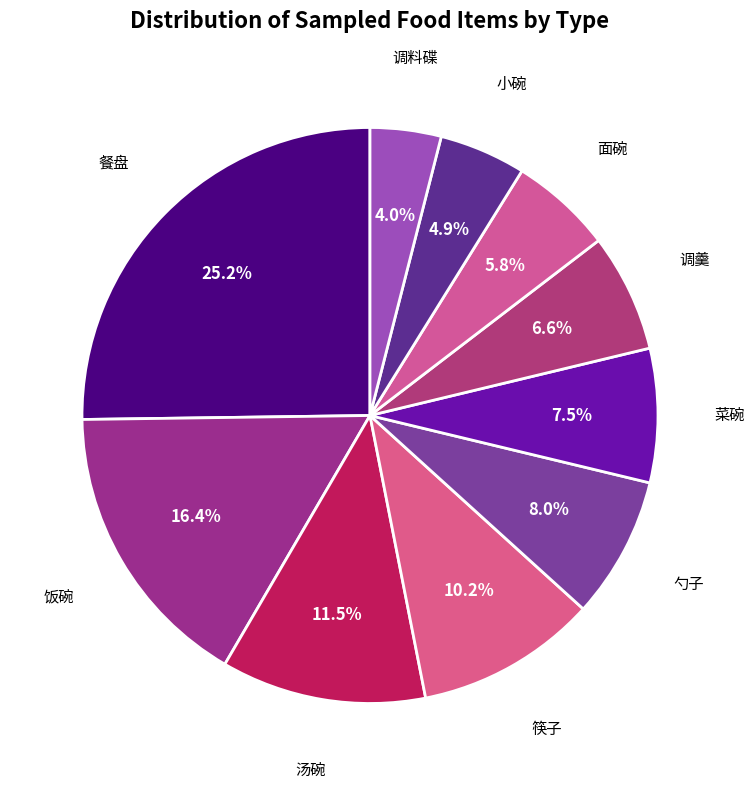

To the nearest percent, what percentage of the pie is 调羹?

7%